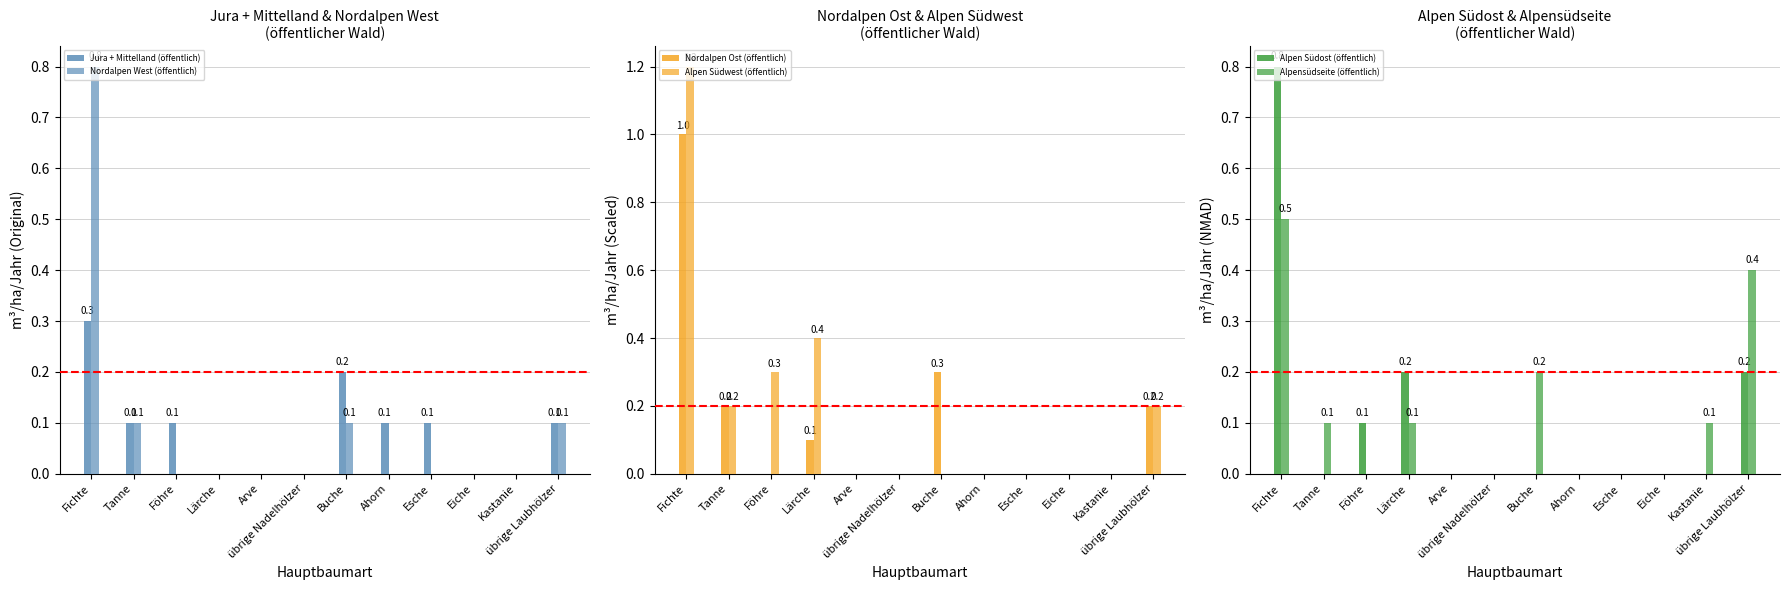

Reading left to right, extract all data points from this chart.

Jura + Mittelland (öffentlich): Fichte=0.3	Tanne=0.1	Föhre=0.1	Lärche=0.0	Arve=0.0	übrige Nadelhölzer=0.0	Buche=0.2	Ahorn=0.1	Esche=0.1	Eiche=0.0	Kastanie=0.0	übrige Laubhölzer=0.1
Nordalpen West (öffentlich): Fichte=0.8	Tanne=0.1	Föhre=0.0	Lärche=0.0	Arve=0.0	übrige Nadelhölzer=0.0	Buche=0.1	Ahorn=0.0	Esche=0.0	Eiche=0.0	Kastanie=0.0	übrige Laubhölzer=0.1
Nordalpen Ost (öffentlich): Fichte=1.0	Tanne=0.2	Föhre=0.0	Lärche=0.1	Arve=0.0	übrige Nadelhölzer=0.0	Buche=0.3	Ahorn=0.0	Esche=0.0	Eiche=0.0	Kastanie=0.0	übrige Laubhölzer=0.2
Alpen Südwest (öffentlich): Fichte=1.2	Tanne=0.2	Föhre=0.3	Lärche=0.4	Arve=0.0	übrige Nadelhölzer=0.0	Buche=0.0	Ahorn=0.0	Esche=0.0	Eiche=0.0	Kastanie=0.0	übrige Laubhölzer=0.2
Alpen Südost (öffentlich): Fichte=0.8	Tanne=0.0	Föhre=0.1	Lärche=0.2	Arve=0.0	übrige Nadelhölzer=0.0	Buche=0.0	Ahorn=0.0	Esche=0.0	Eiche=0.0	Kastanie=0.0	übrige Laubhölzer=0.2
Alpensüdseite (öffentlich): Fichte=0.5	Tanne=0.1	Föhre=0.0	Lärche=0.1	Arve=0.0	übrige Nadelhölzer=0.0	Buche=0.2	Ahorn=0.0	Esche=0.0	Eiche=0.0	Kastanie=0.1	übrige Laubhölzer=0.4